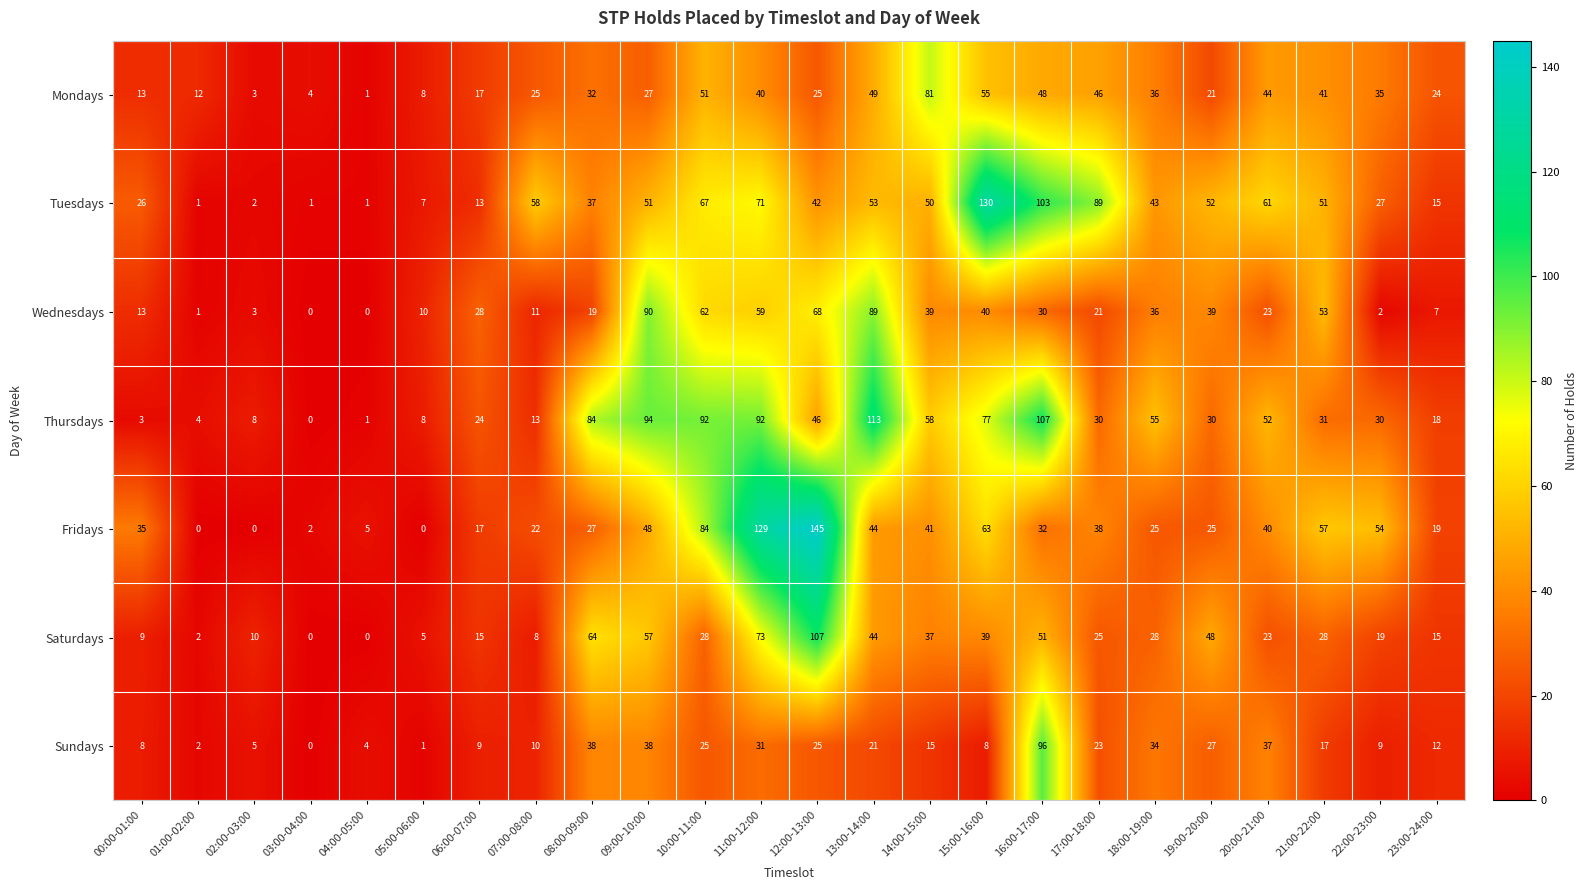

What is the difference between the Thursdays values at 16:00-17:00 and 09:00-10:00?

13